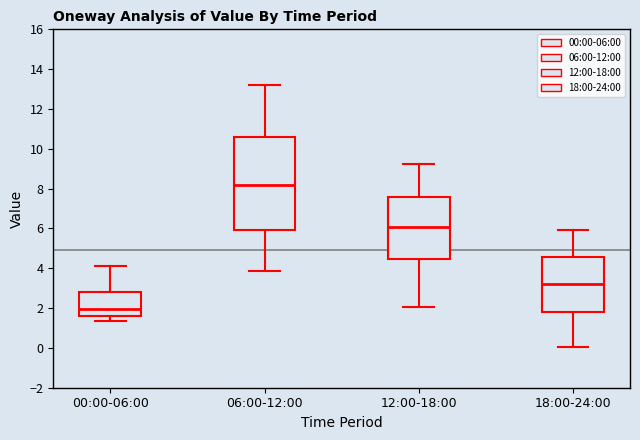

Which box's median line is the highest?

06:00-12:00